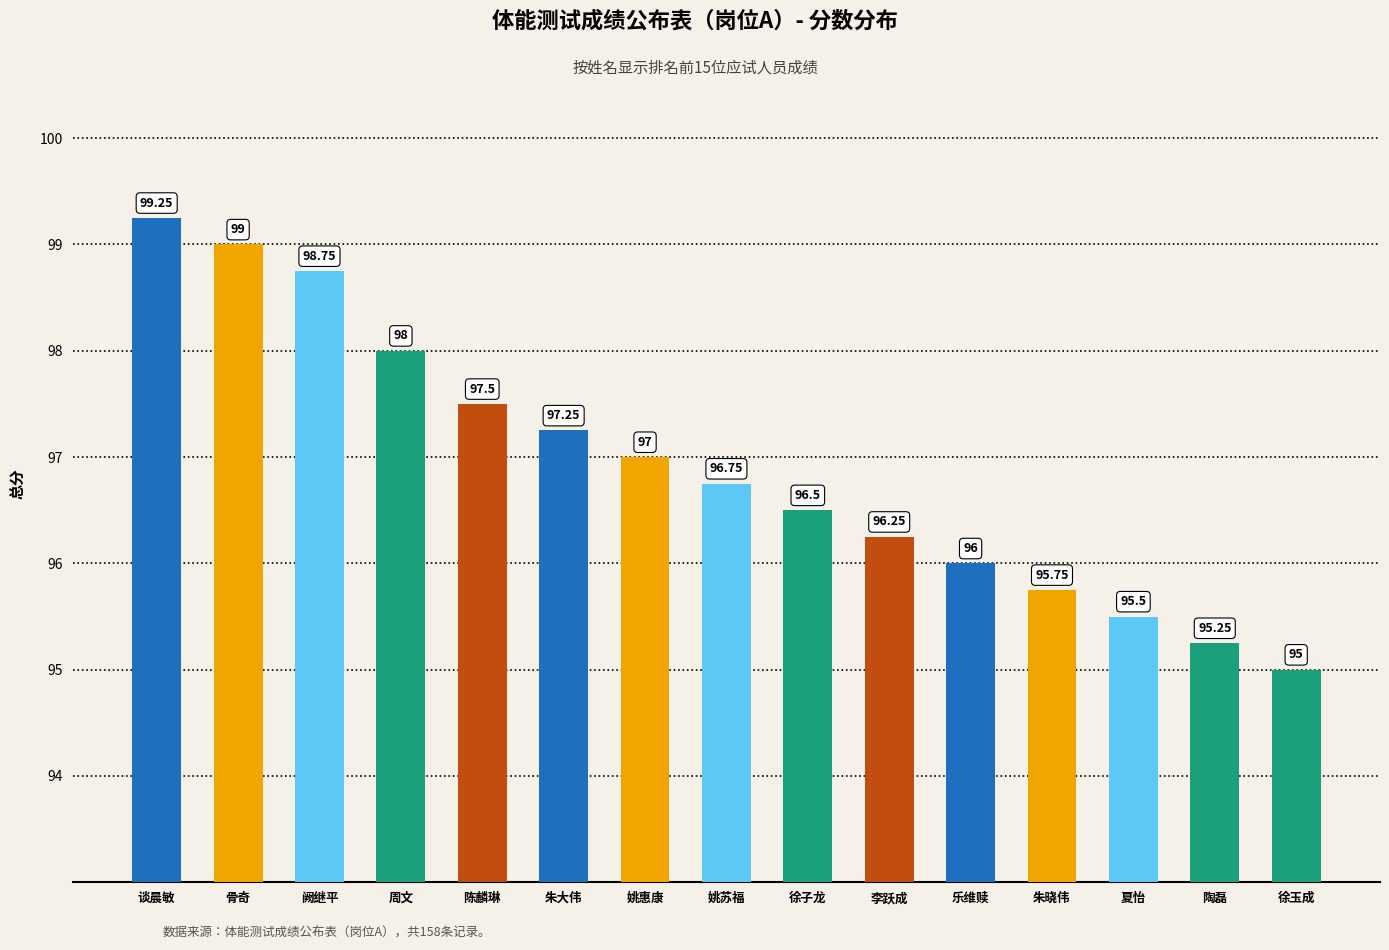

Is it true that the value at 夏怡 is 161.8?

False